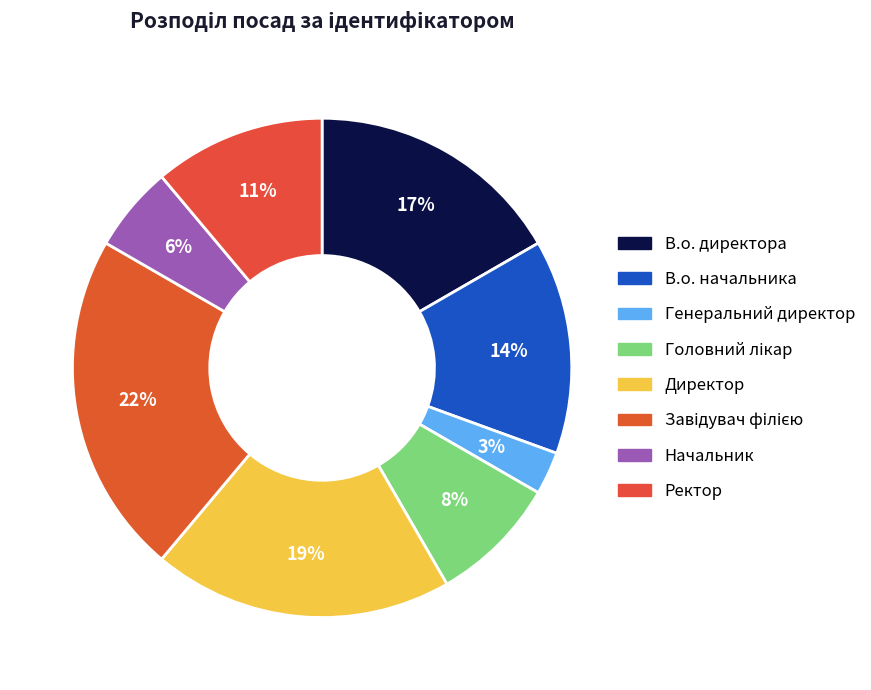

Which category has the smallest portion of the pie?

Генеральний директор